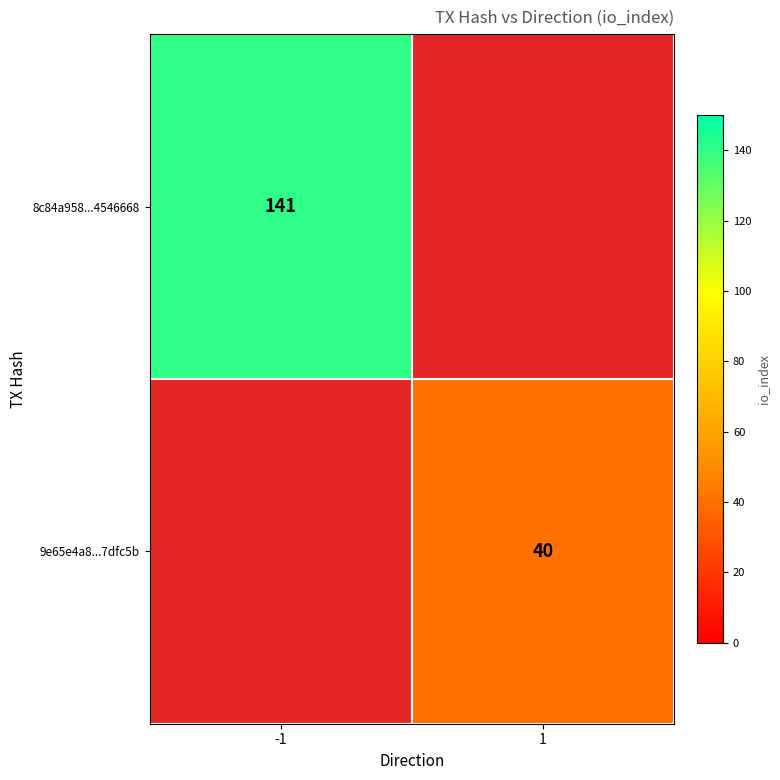

The 9e65e4a8...7dfc5b series shows 40 at 1. True or false?

True